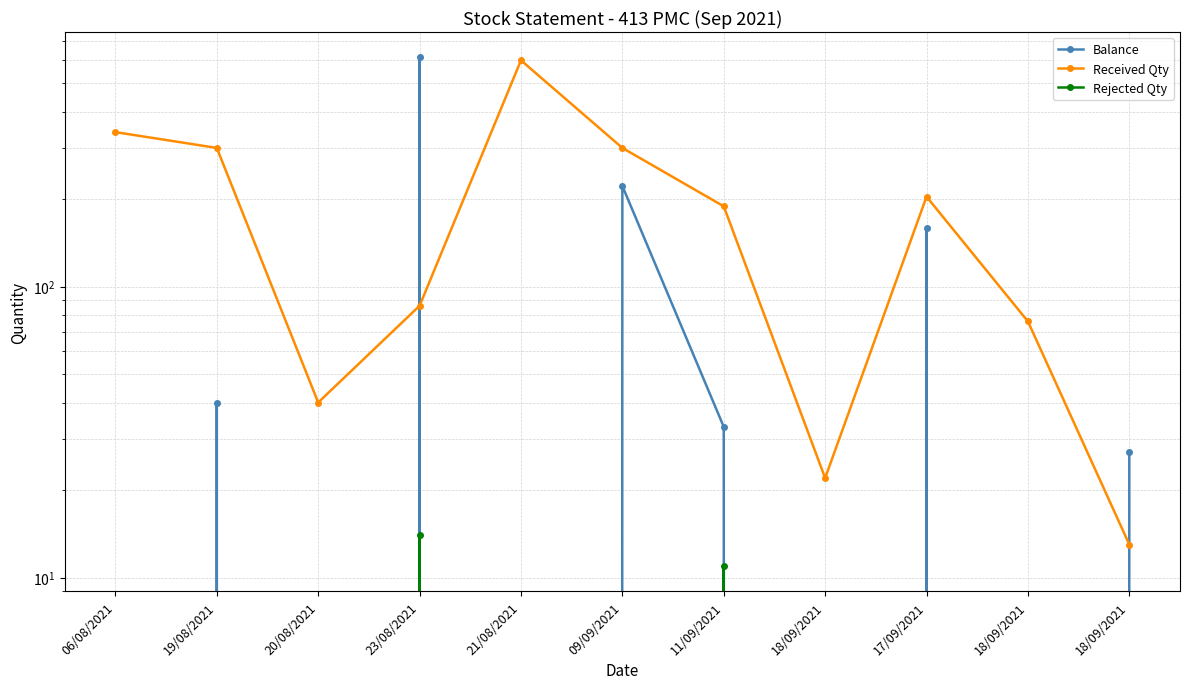

The Rejected Qty series shows 20 at 23/08/2021. True or false?

False